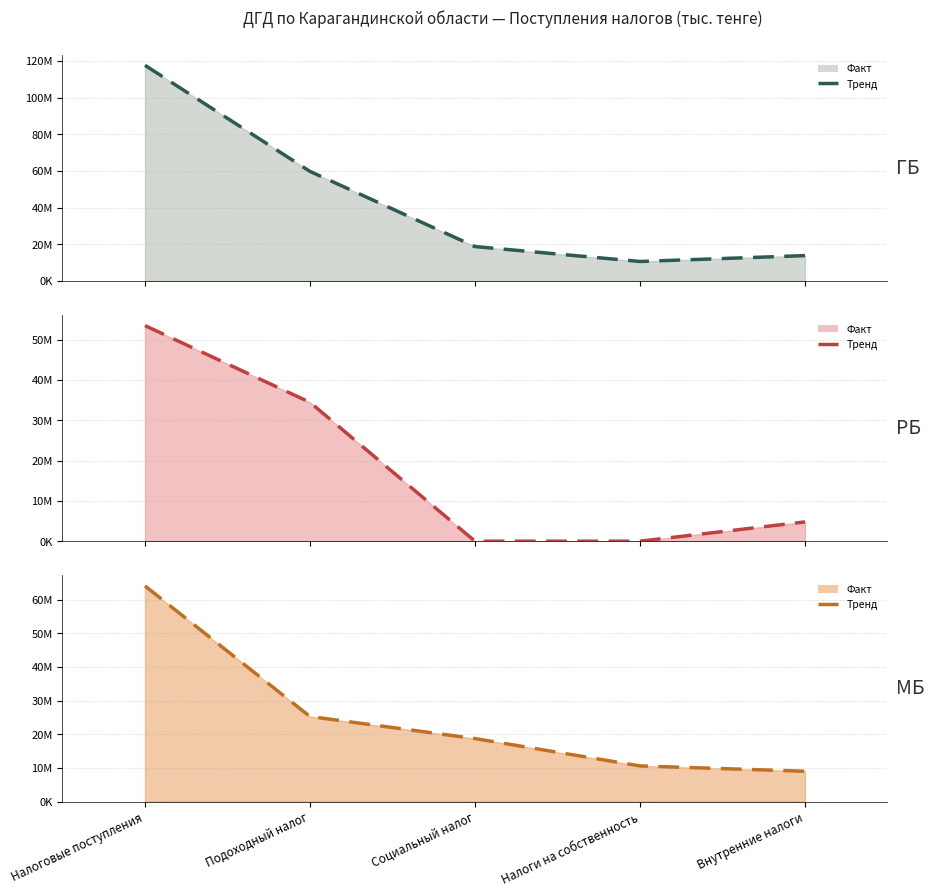

True or false: Налоговые поступления (ГБ) (trend) and Налоговые поступления (РБ) (trend) cross at least once.

False